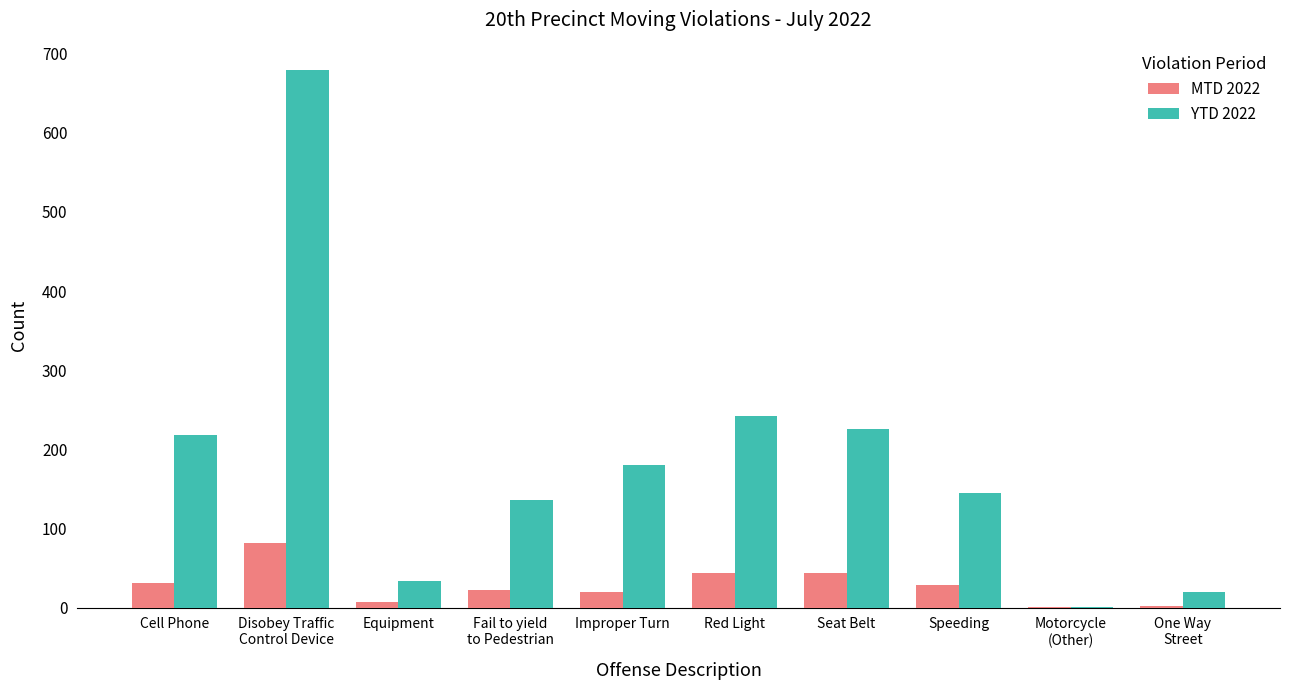

What is the sum of all YTD 2022 values?

1882